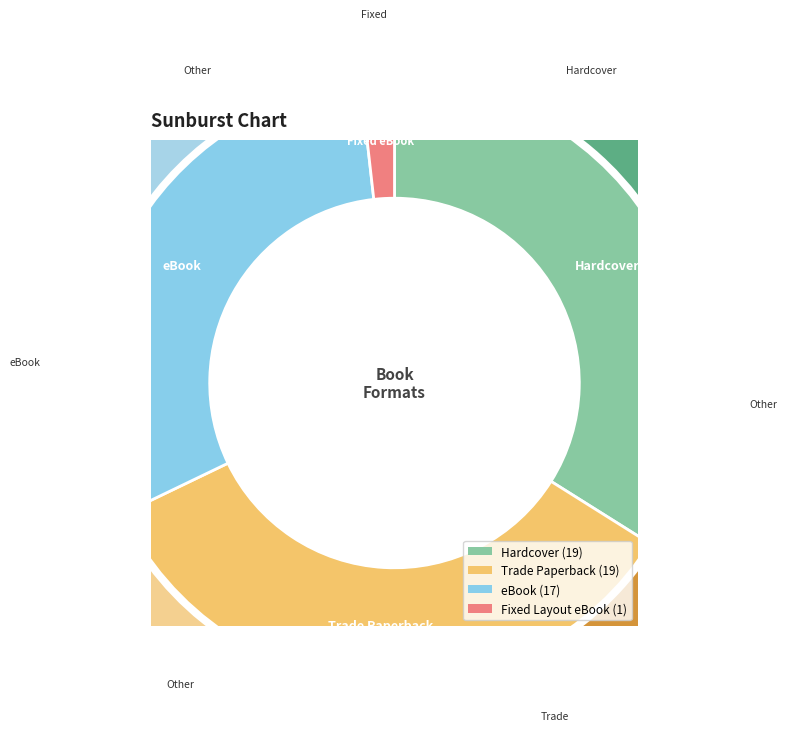

How many segments does this pie chart have?

4